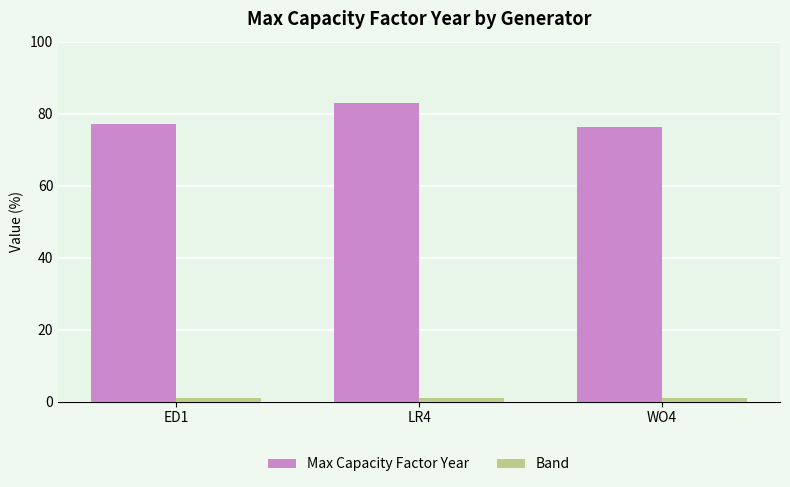

What are all the series names shown in the legend?

Max Capacity Factor Year, Band